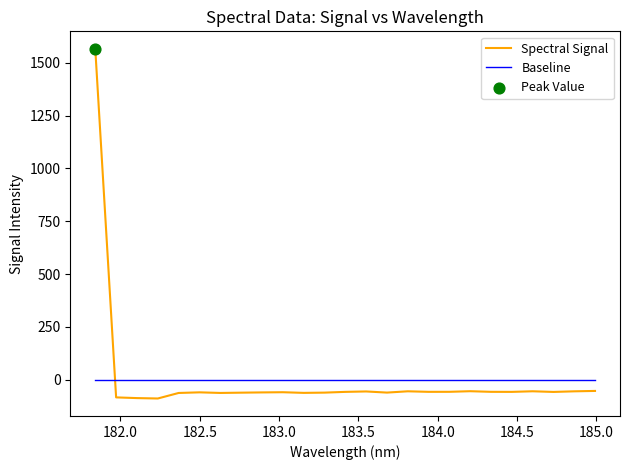

Which series has the widest spread of values?

Spectral Signal